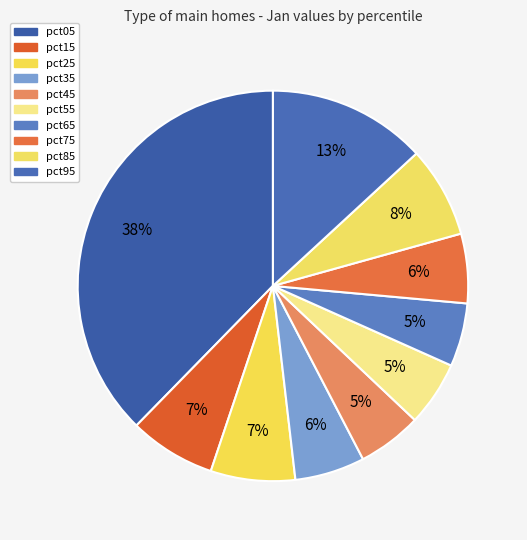

Count the number of slices in the pie.

10